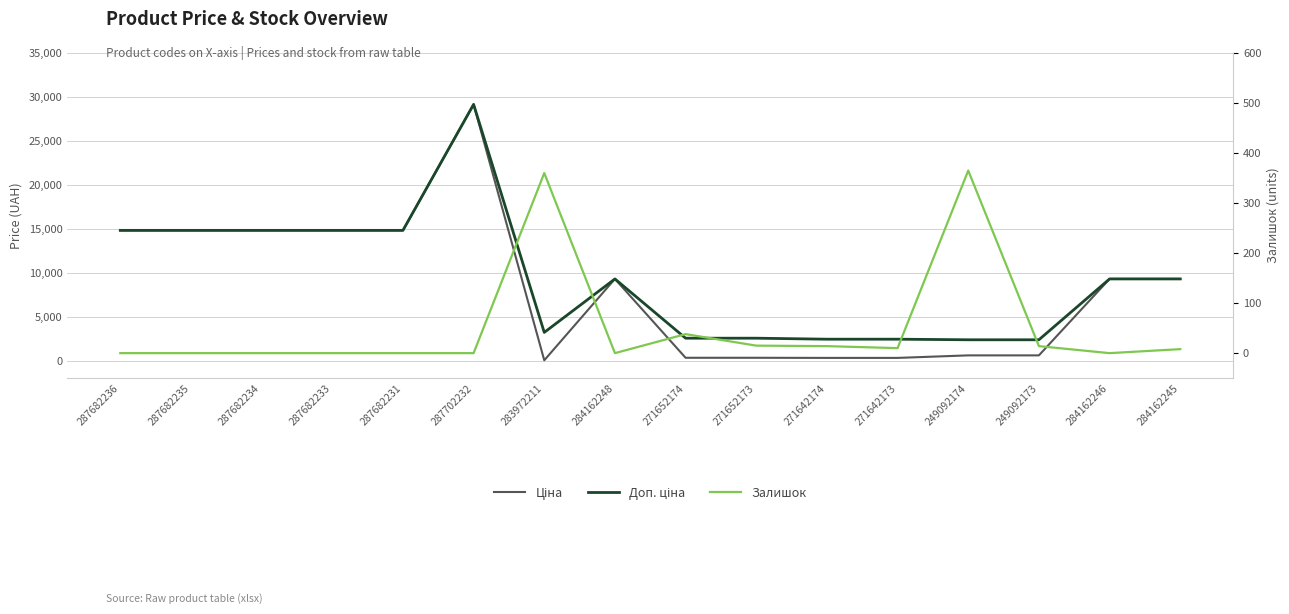

Reading left to right, transcribe all the data shown in this chart.

Ціна: 287682236=14817.6	287682235=14817.6	287682234=14817.6	287682233=14817.6	287682231=14817.6	287702232=29152.3	283972211=32.0	284162248=9290.5	271652174=318.3	271652173=318.3	271642174=304.1	271642173=304.1	249092174=591.6	249092173=591.6	284162246=9290.5	284162245=9290.5
Доп. ціна: 287682236=14817.6	287682235=14817.6	287682234=14817.6	287682233=14817.6	287682231=14817.6	287702232=29152.3	283972211=3205.0	284162248=9290.5	271652174=2546.4	271652173=2546.4	271642174=2432.8	271642173=2432.8	249092174=2366.5	249092173=2366.5	284162246=9290.5	284162245=9290.5
Залишок: 287682236=0.0	287682235=0.0	287682234=0.0	287682233=0.0	287682231=0.0	287702232=0.0	283972211=360.0	284162248=0.0	271652174=38.0	271652173=15.0	271642174=14.0	271642173=10.0	249092174=365.0	249092173=14.0	284162246=0.0	284162245=8.0